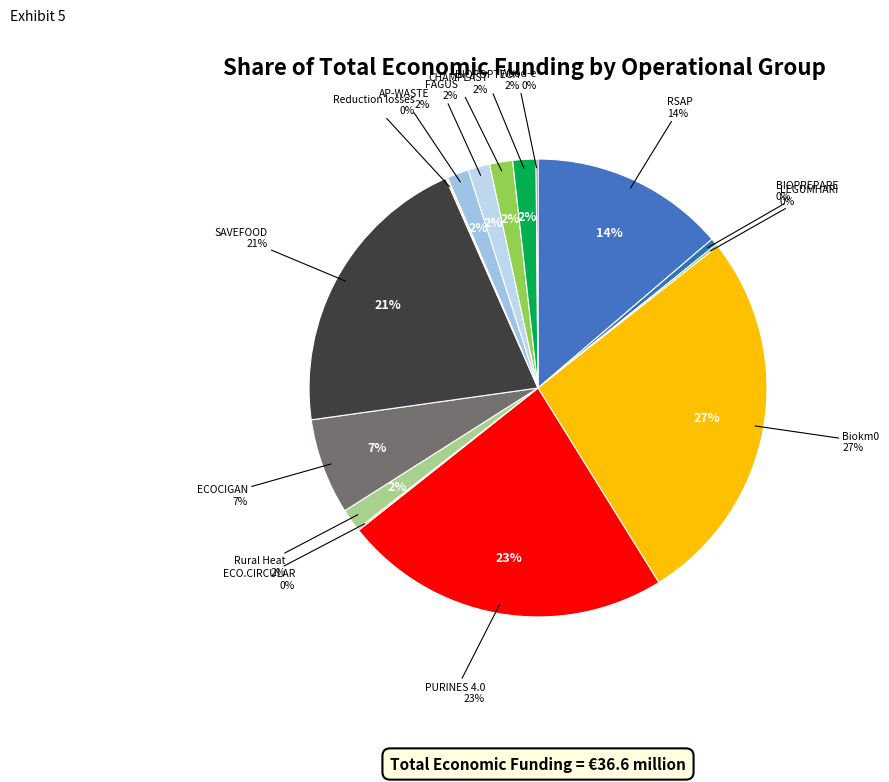

To the nearest percent, what is the combined percentage of Biokm0 (2018) and CHAMPLAST (2022)?

28%